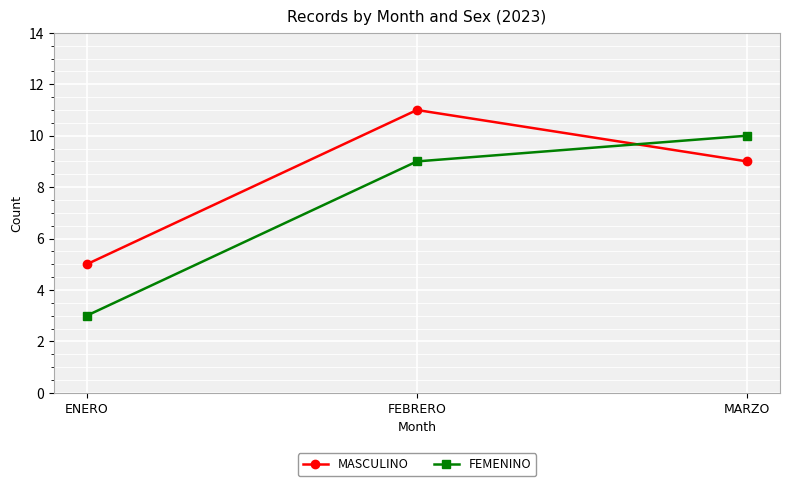

The FEMENINO series shows 1 at ENERO. True or false?

False